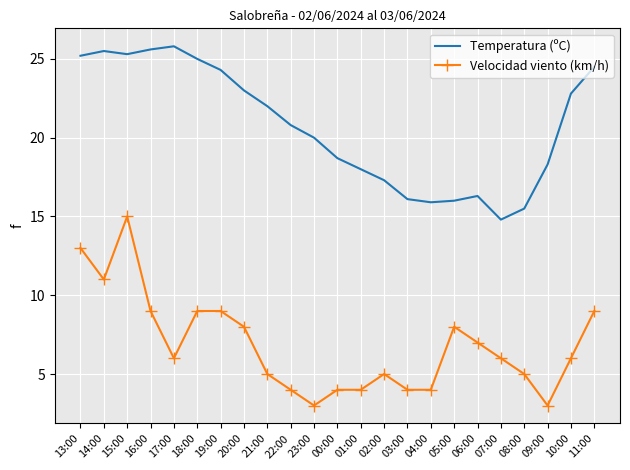

True or false: Temperatura (ºC) and Velocidad viento (km/h) intersect in this chart.

False